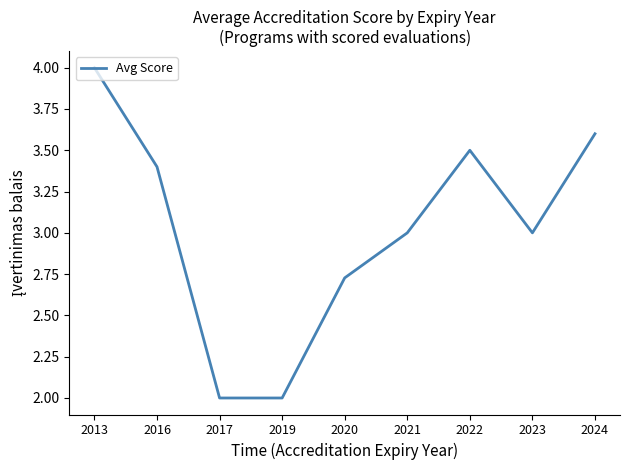

What is the change in value from 2022 to 2023?

-0.5